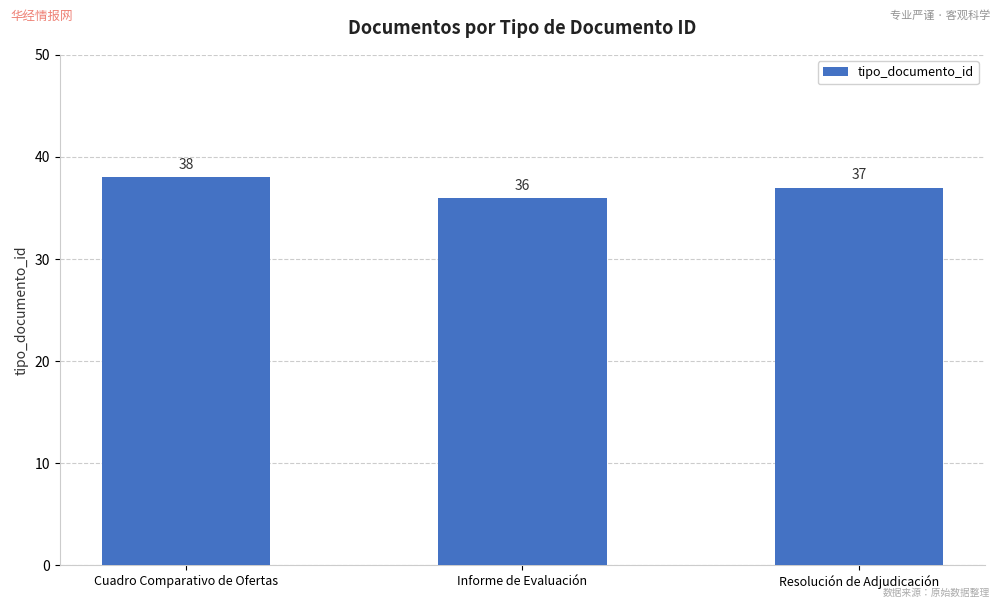

Reading right to left, what are all the values shown in this chart?

Resolución de Adjudicación=37	Informe de Evaluación=36	Cuadro Comparativo de Ofertas=38